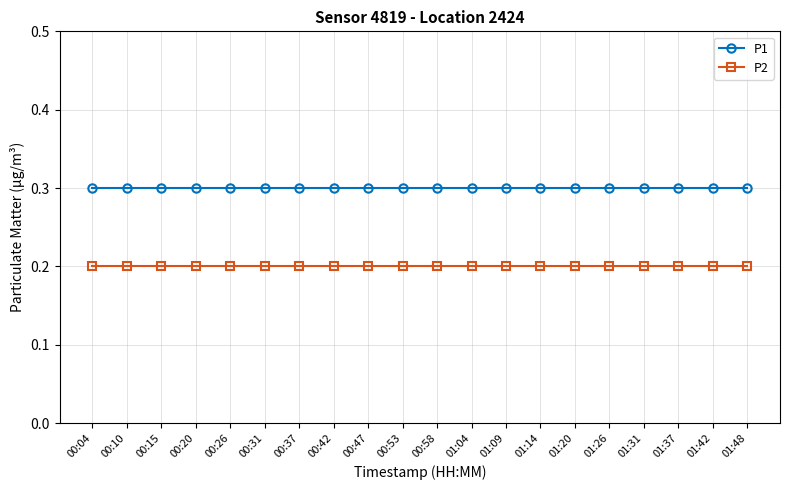

How many lines are shown in the chart?

2